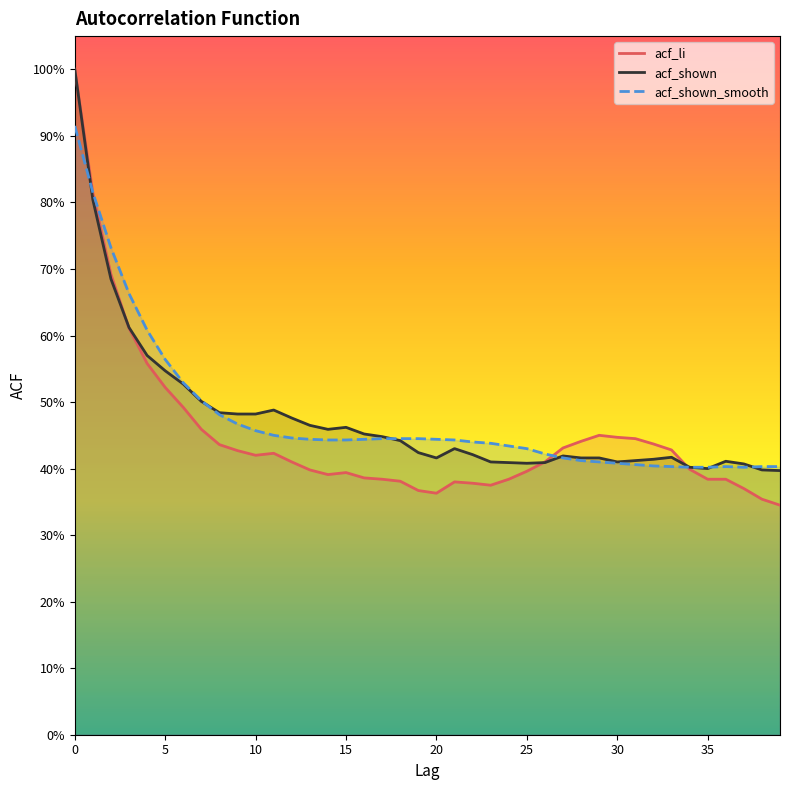

After their last crossing, which series has the higher values: acf_li or acf_shown?

acf_shown